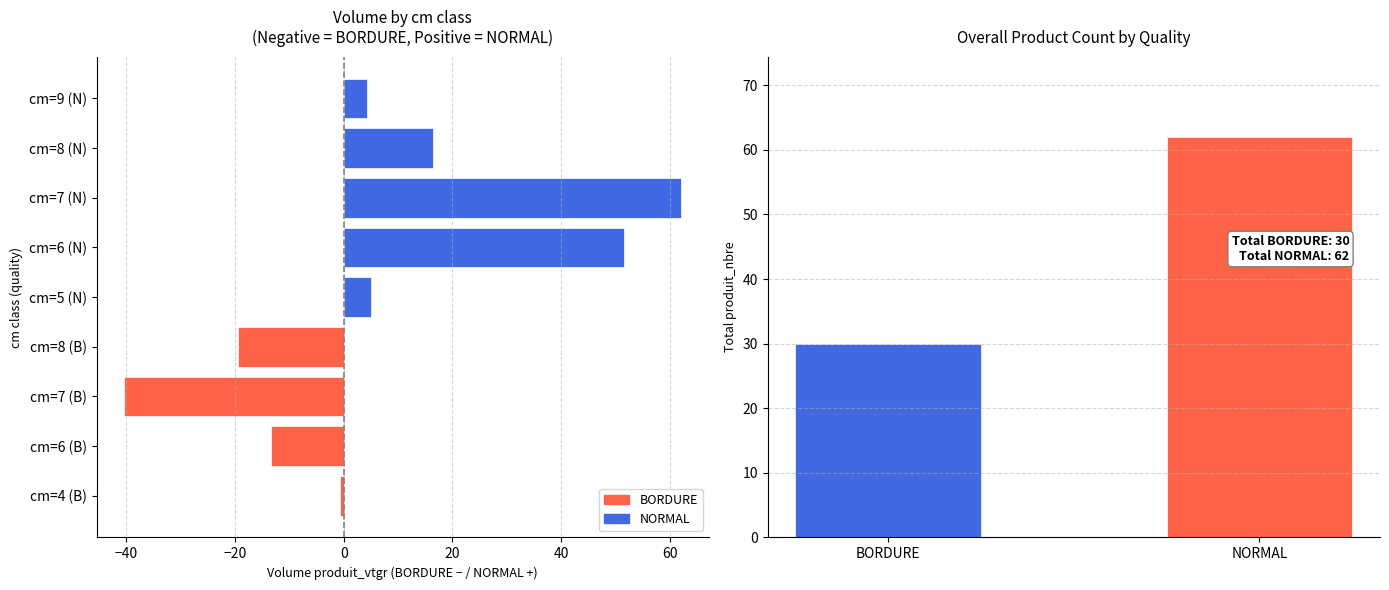

How many categories are shown in the chart?

9